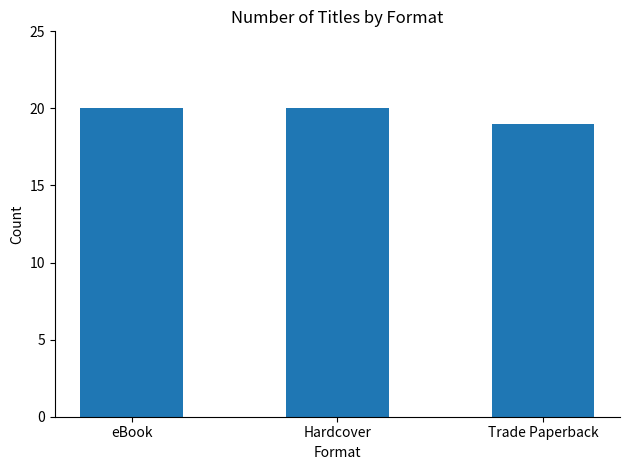

The value at Trade Paperback is 11. True or false?

False